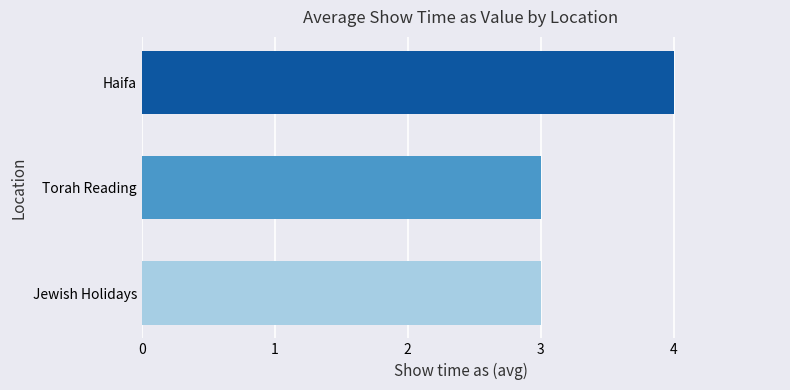

How many values are between 3 and 4?

3